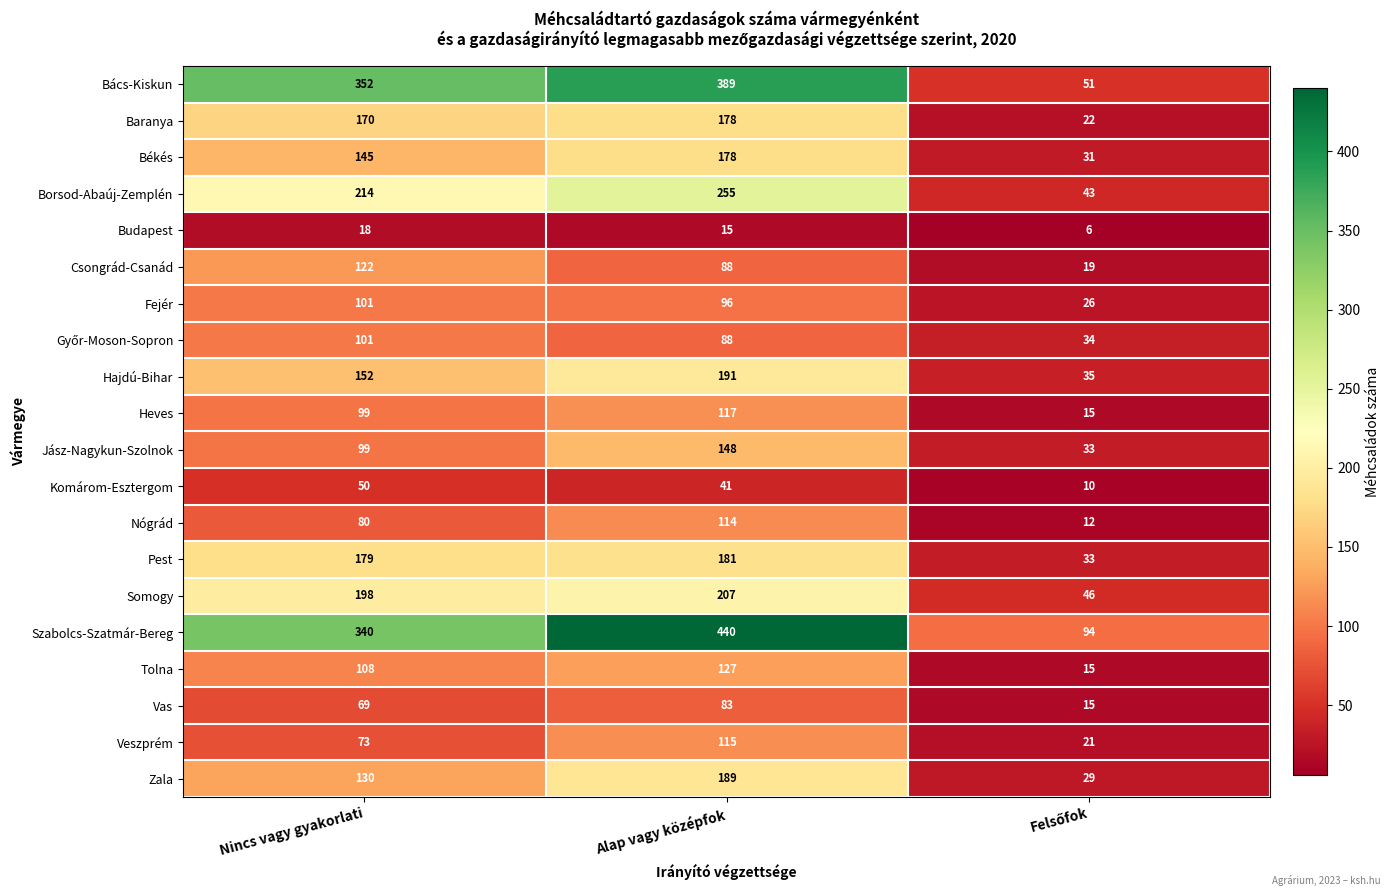

Count the Vas values in the range 15 to 83.

3